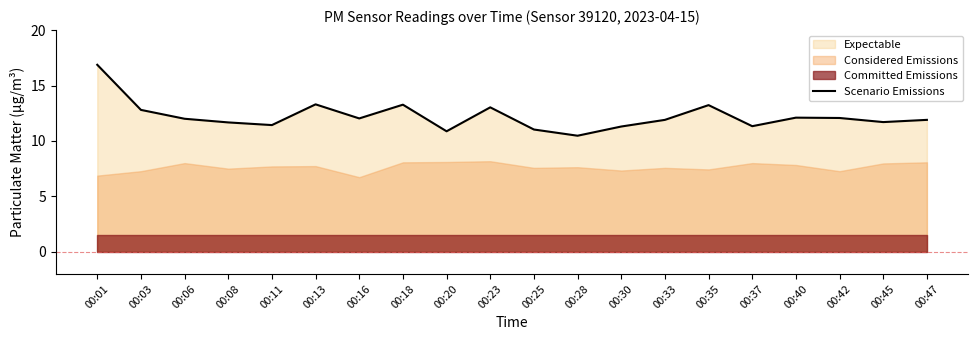

Rank the categories by value from lowest to highest.

00:28, 00:20, 00:25, 00:30, 00:37, 00:11, 00:08, 00:45, 00:33, 00:47, 00:06, 00:16, 00:42, 00:40, 00:03, 00:23, 00:35, 00:18, 00:13, 00:01